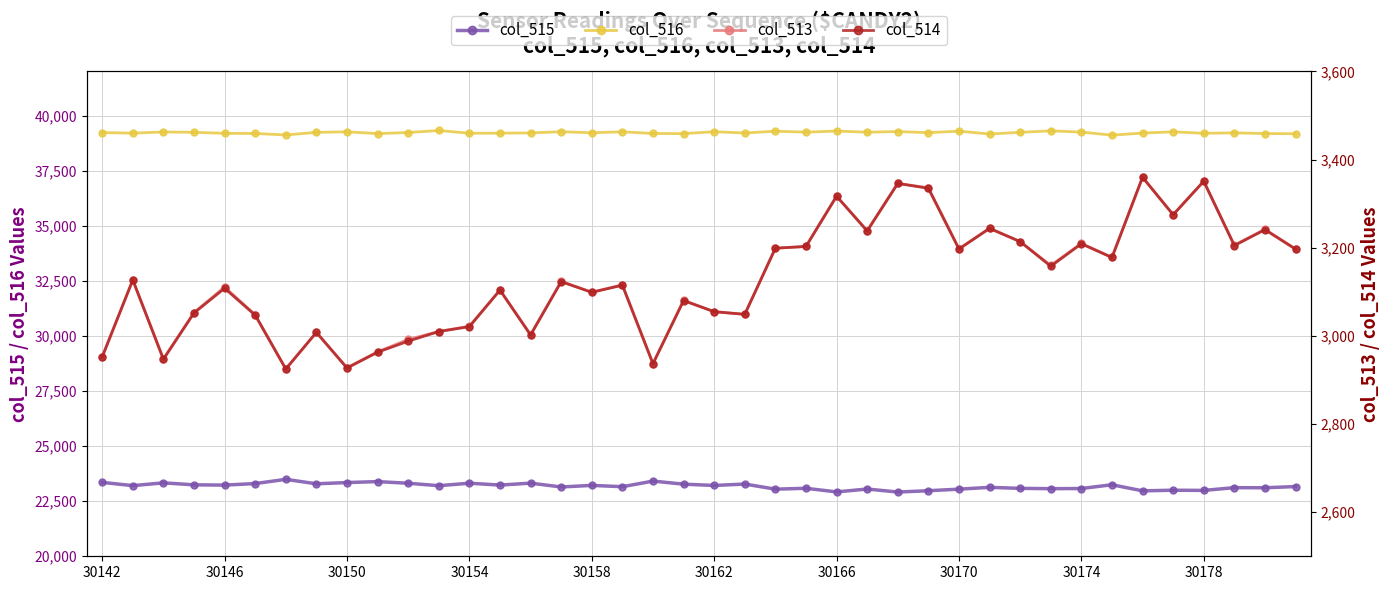

The value of col_513 at 13 is 3104. True or false?

True